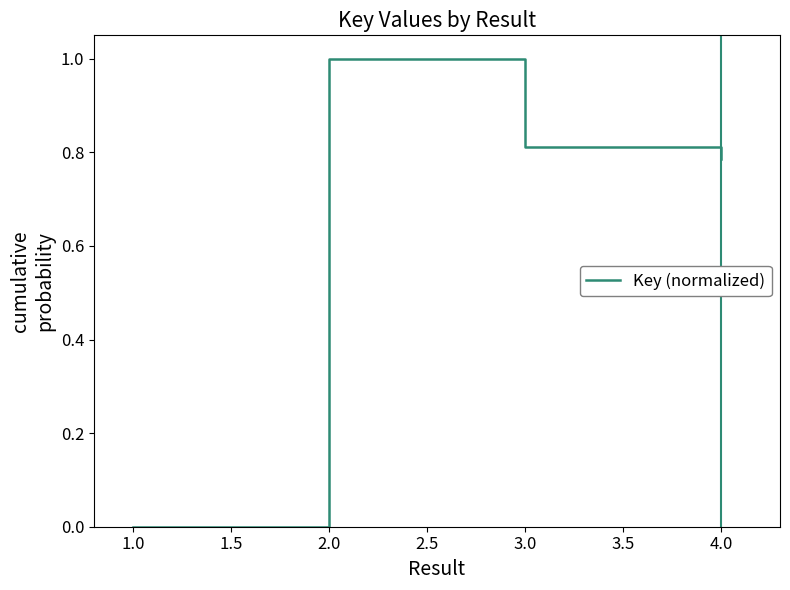

What is the average value?

0.5